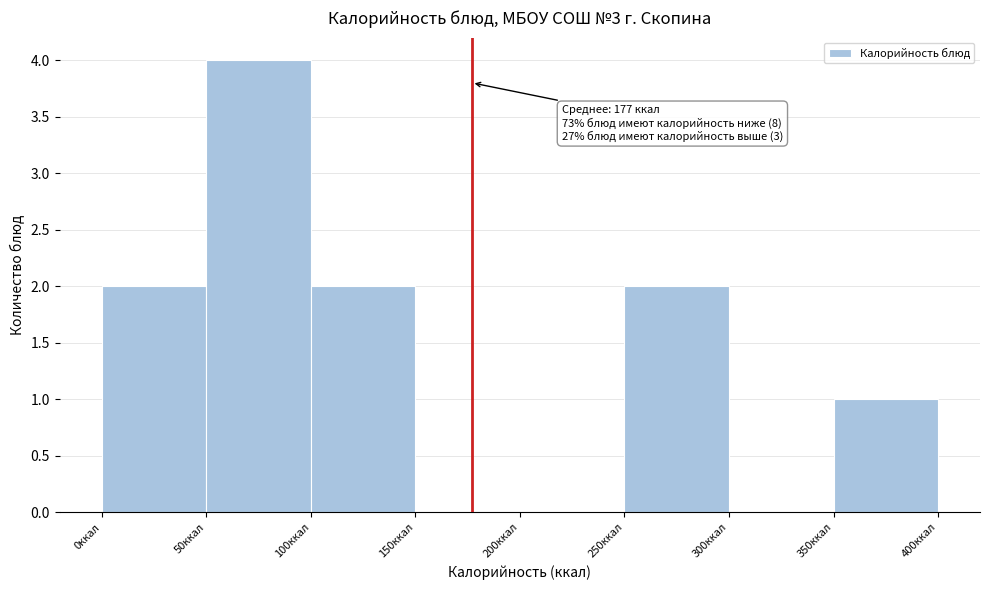

Over which range of the x-axis is the bar tallest?

50 to 100